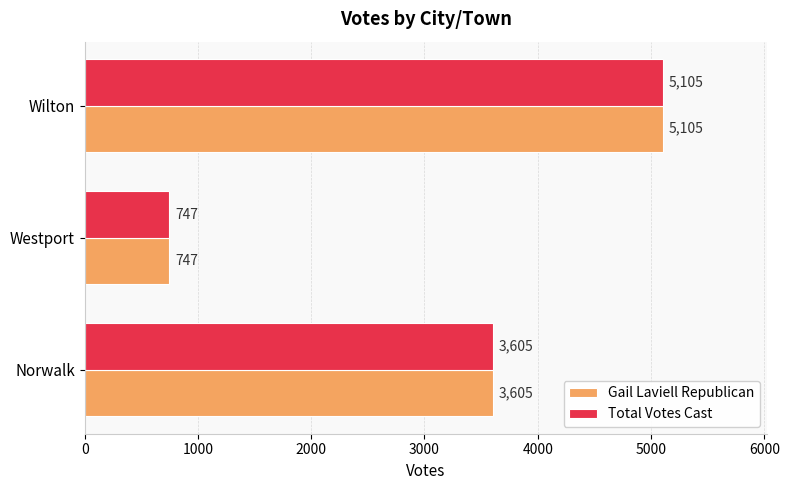

What is the smallest value displayed?

747